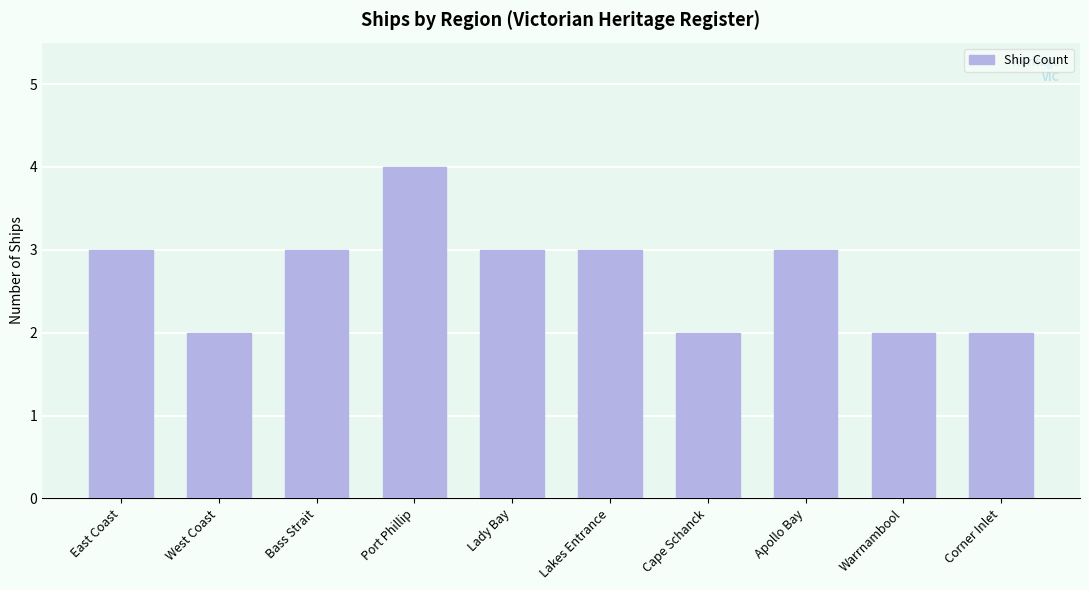

Reading right to left, transcribe all the data shown in this chart.

2	2	3	2	3	3	4	3	2	3